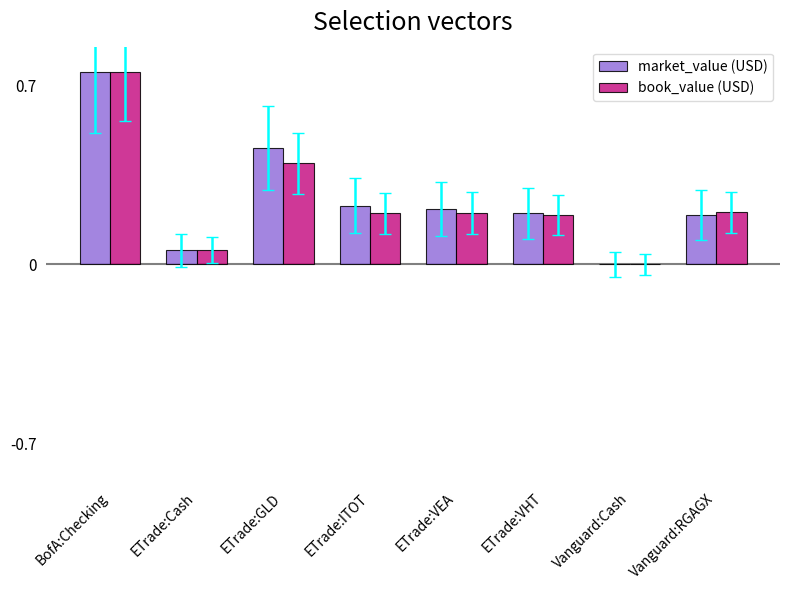

At which category does the chart reach its peak across all series?

BofA:Checking